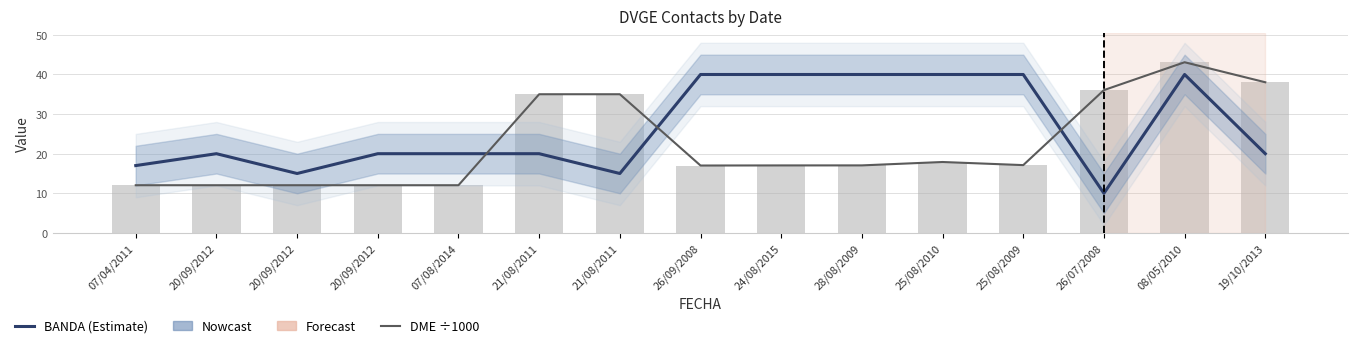

Is the value of DME (÷1000) at 26/09/2008 greater than the value of BANDA at 21/08/2011?

No